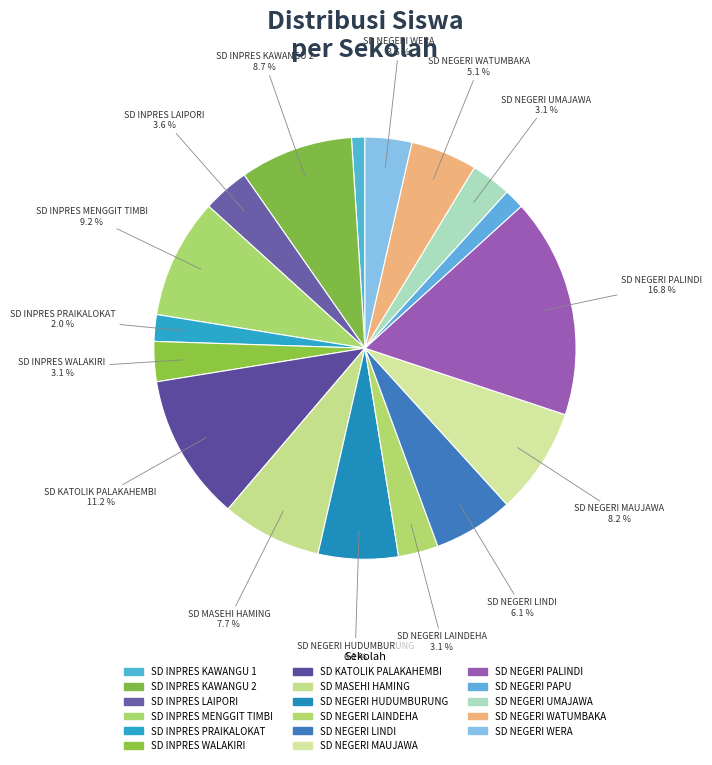

What percentage is the SD INPRES MENGGIT TIMBI slice, to the nearest percent?

9%